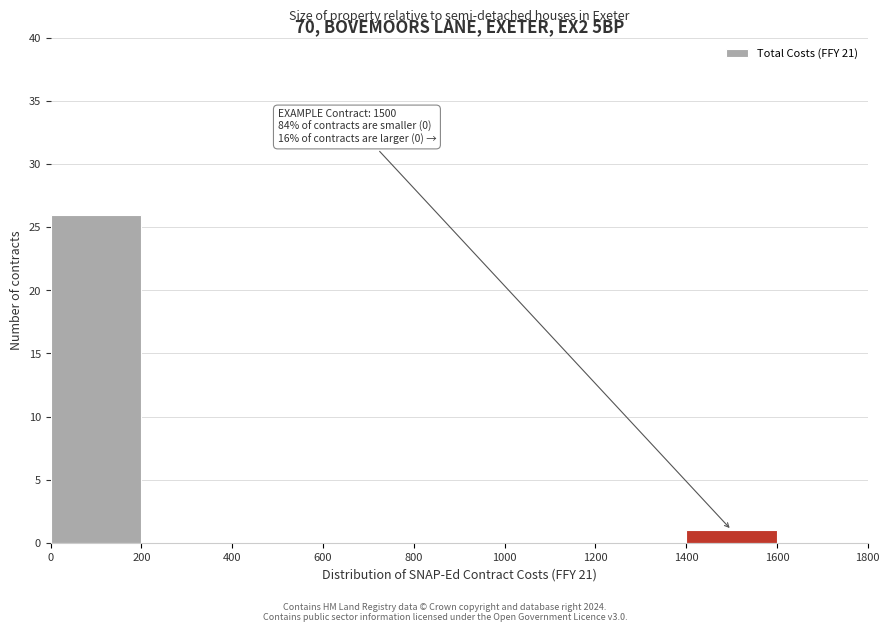

Over which range of the x-axis is the bar tallest?

0 to 200